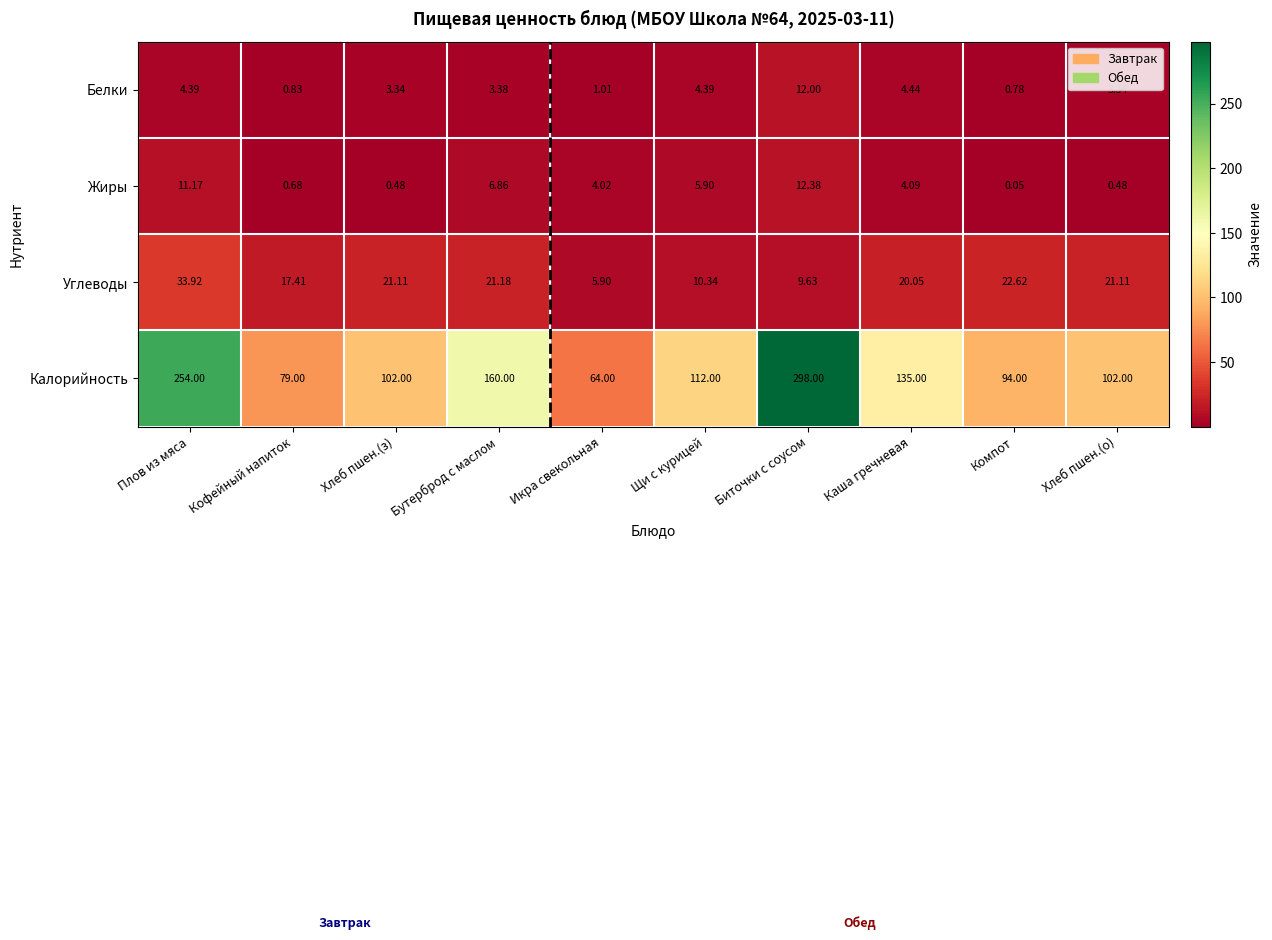

What is the maximum value shown in the chart?

298.0